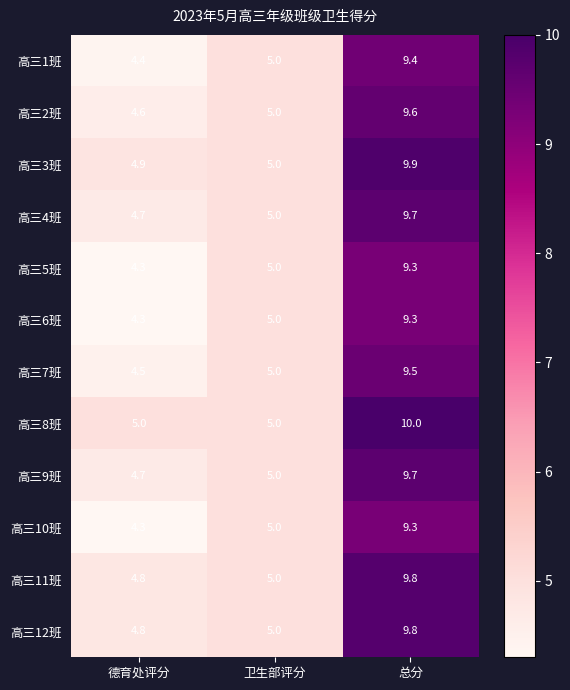

What is the greatest value displayed?

10.0